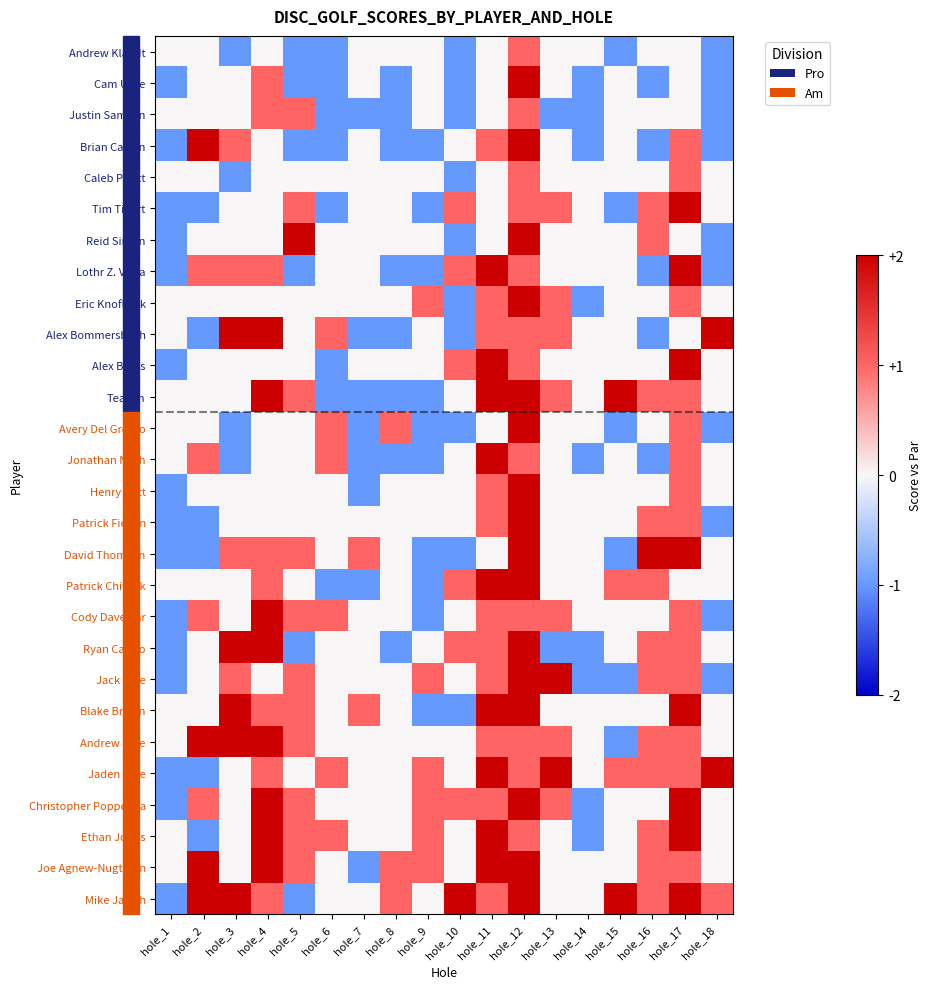

At which category is the sum across all series the highest?

hole_12